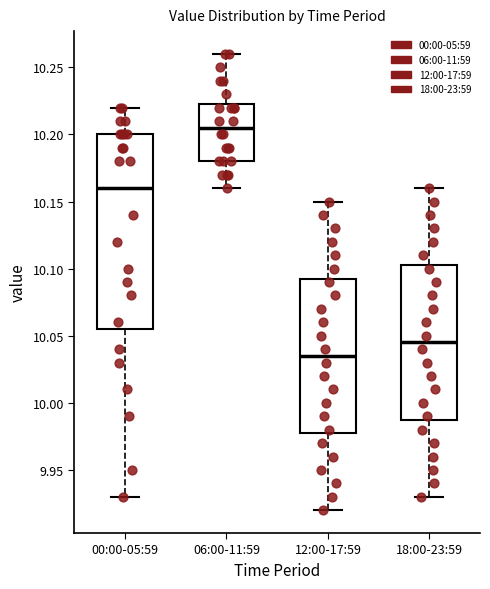

Reading left to right, transcribe this box plot: for each box, give where its median line is, the range the box spans, and where its two whiskers end, as read against the y-axis. The values are not printed on the chart, so give them approximately, as read against the axis.

00:00-05:59: median 10.160, box 10.055 to 10.200, whiskers 9.930 to 10.220
06:00-11:59: median 10.205, box 10.180 to 10.225, whiskers 10.160 to 10.260
12:00-17:59: median 10.035, box 9.980 to 10.095, whiskers 9.920 to 10.150
18:00-23:59: median 10.045, box 9.990 to 10.105, whiskers 9.930 to 10.160